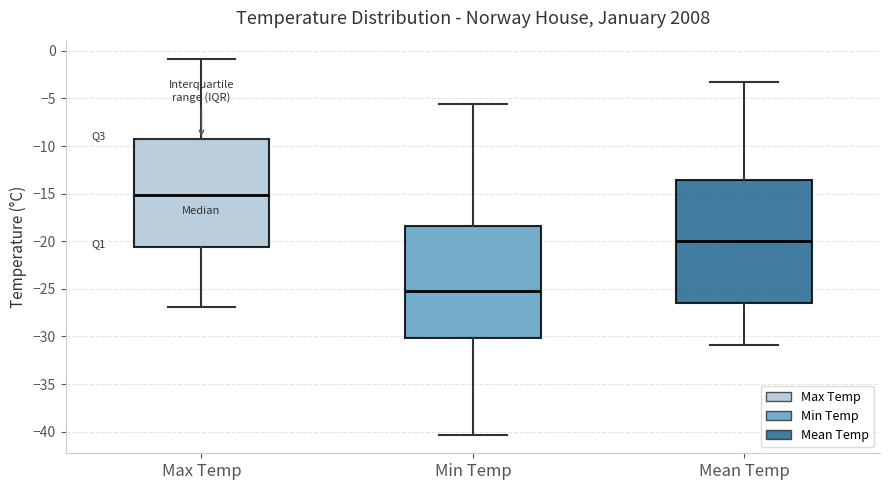

Where is the lower edge of the box for Max Temp on the y-axis? The values are not printed on the chart, so give them approximately, as read against the axis.

-20.5